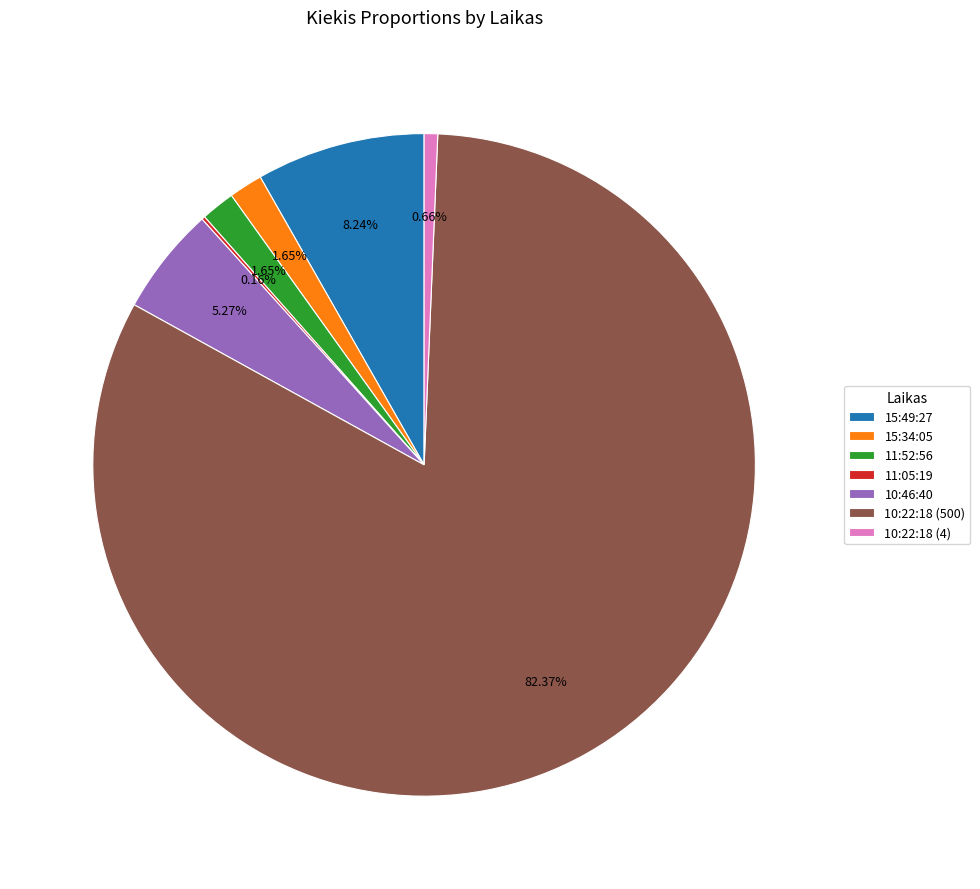

Is it true that 10:22:18 (4) is 11% of the pie?

False